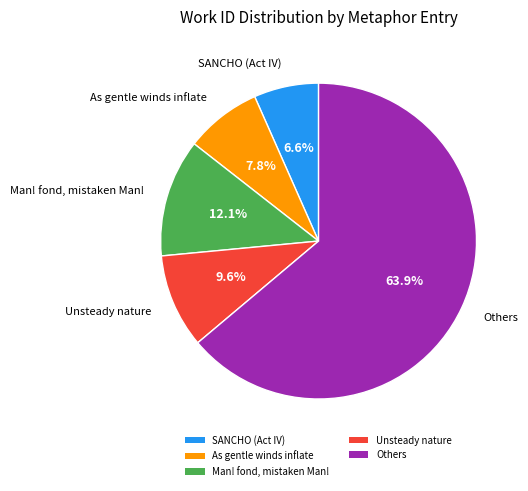

To the nearest percent, what percentage of the pie is As gentle winds inflate?

8%